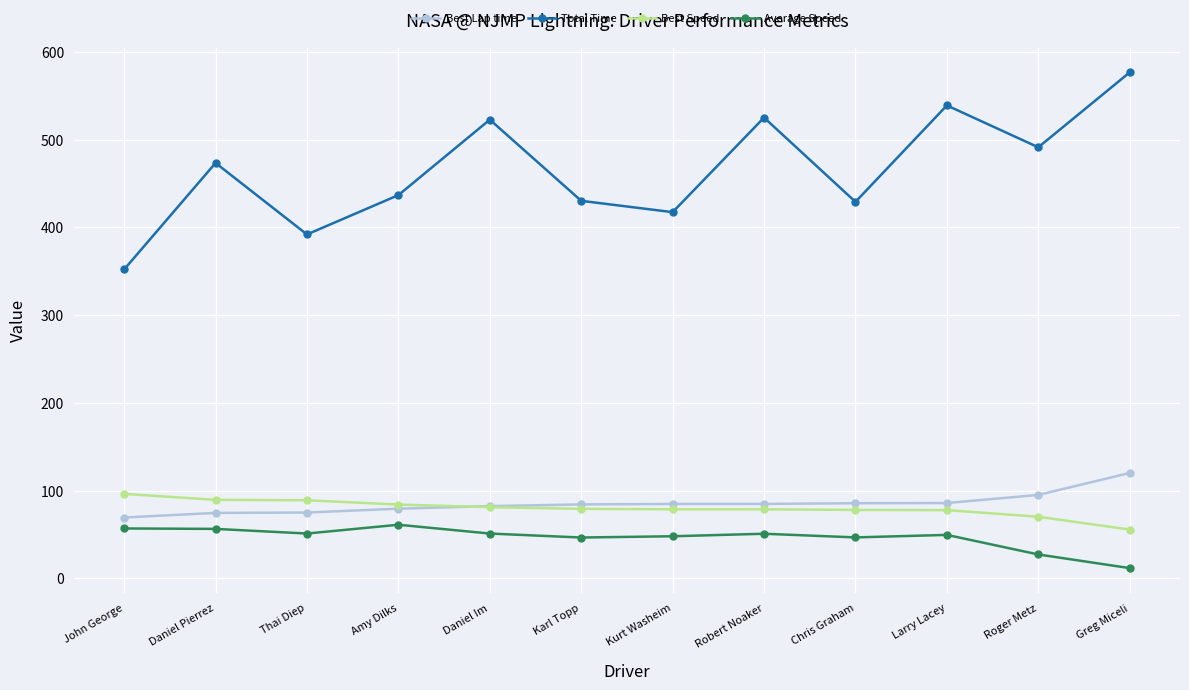

How many times do Best Lap time and Best Speed cross each other?

1